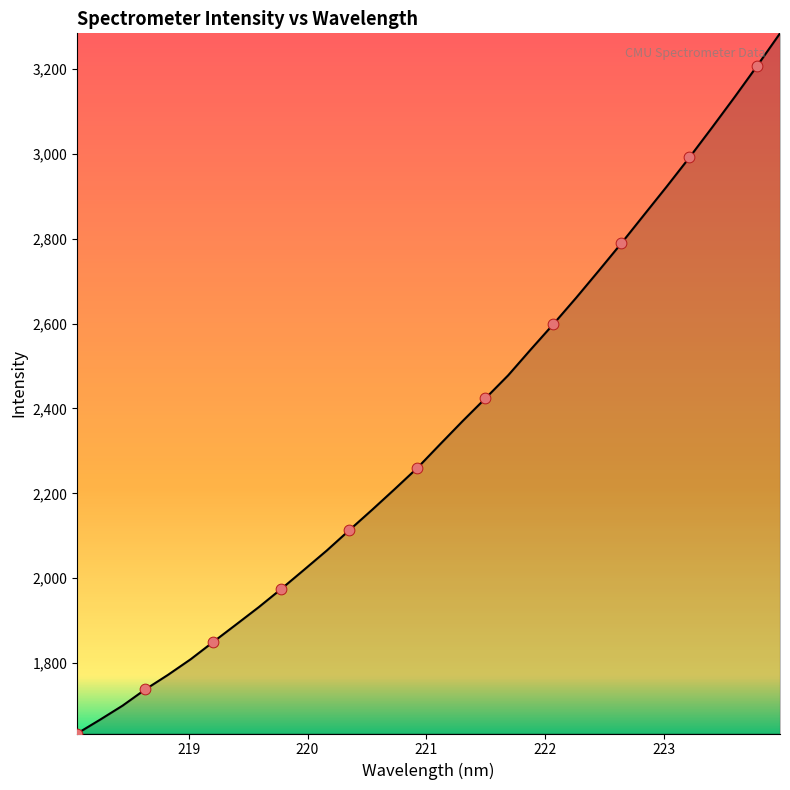

What is the minimum value shown in the chart?

1634.3